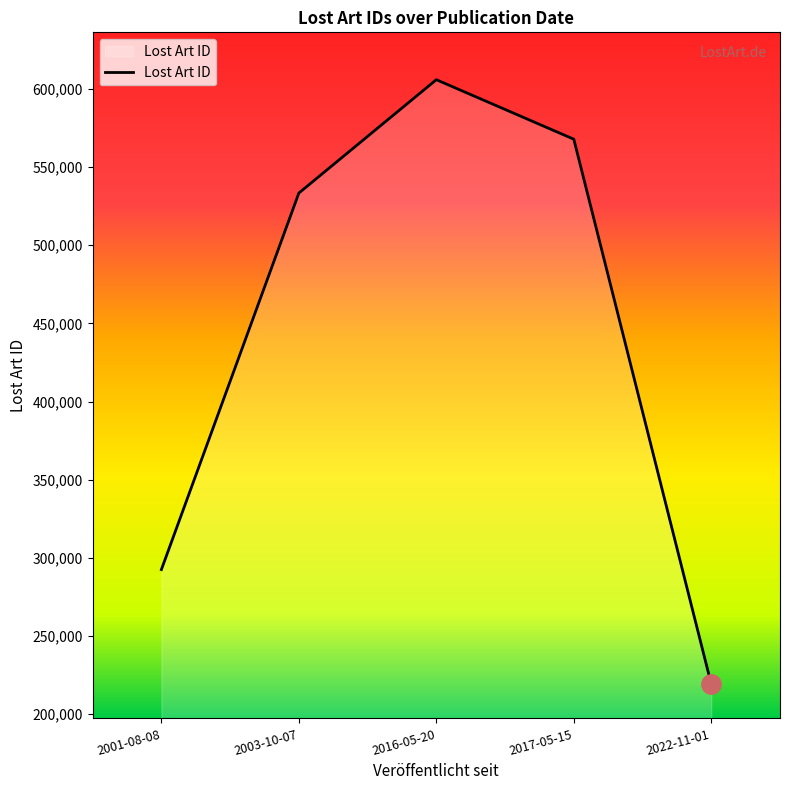

Approximately how many times larger is the value at 2001-08-08 compared to 2022-11-01?

1.3